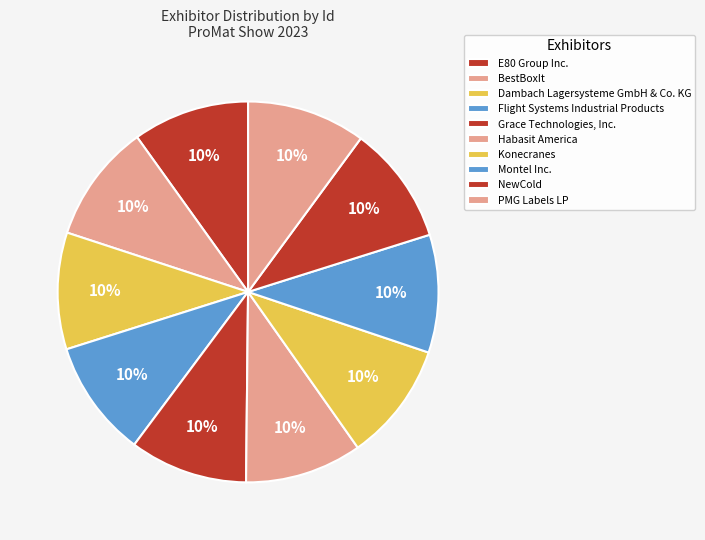

Which slice is the largest?

PMG Labels LP